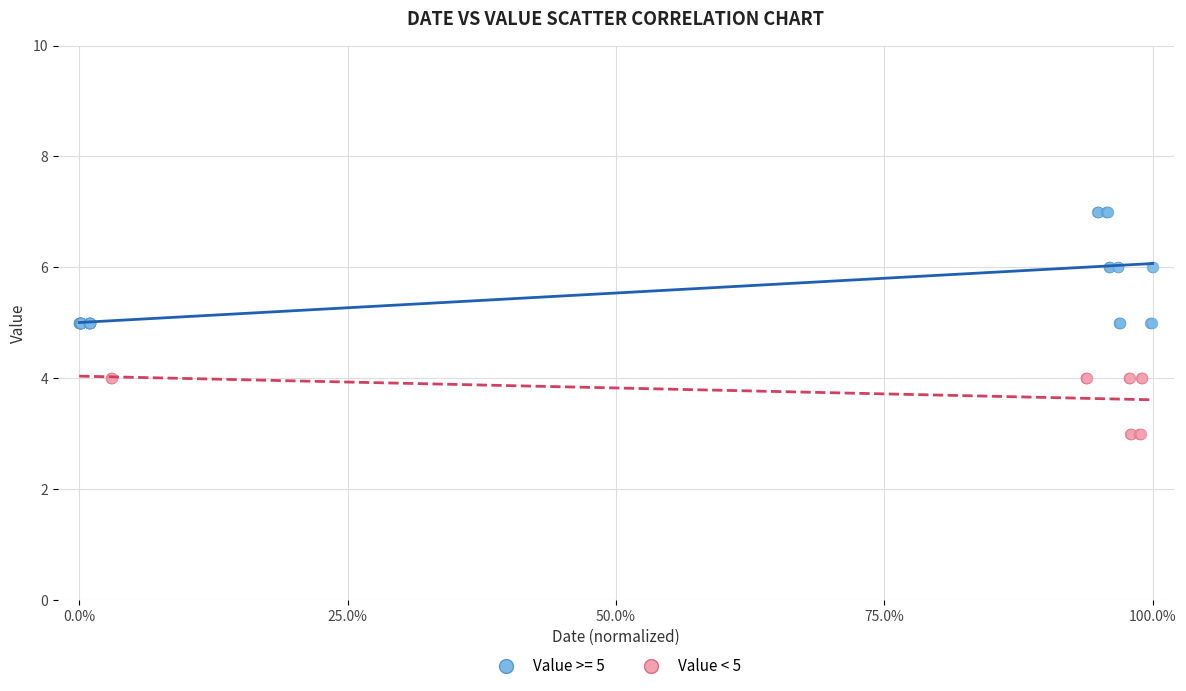

Which series reaches the minimum Y coordinate?

Value < 5